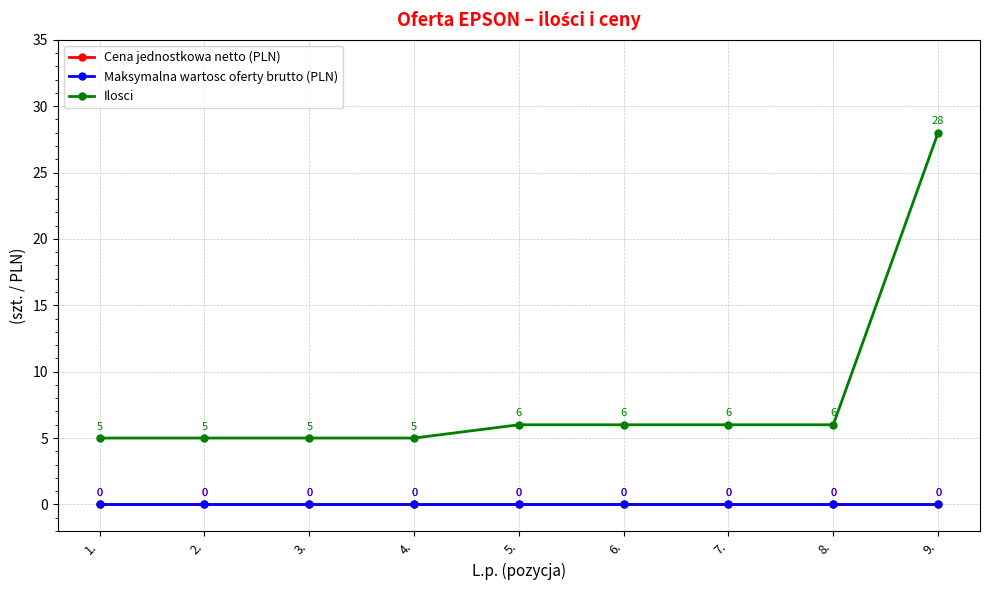

Does the chart have visible grid lines?

Yes